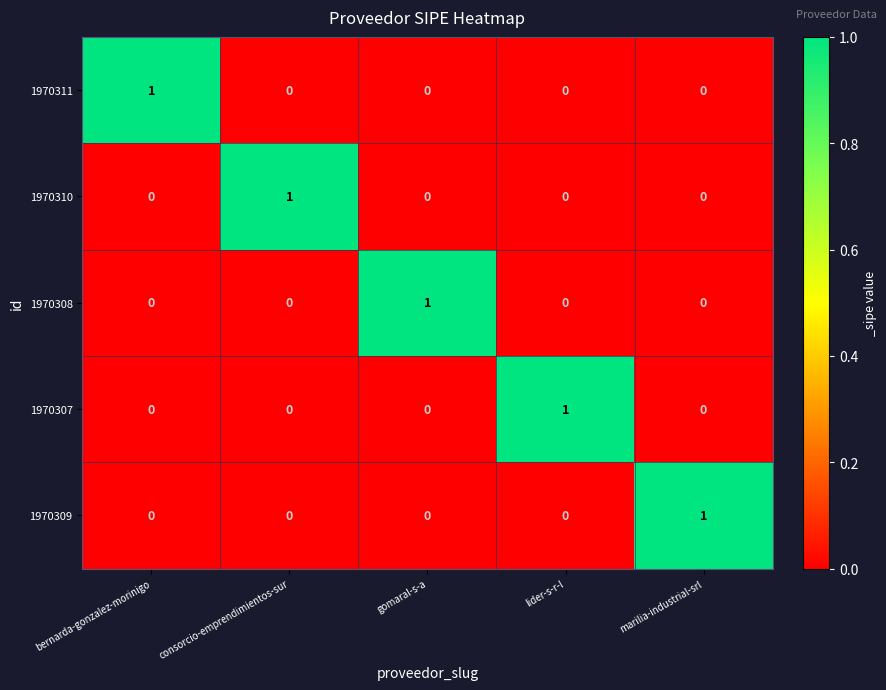

True or false: 1970308 has a value of 0 at marilia-industrial-srl.

True